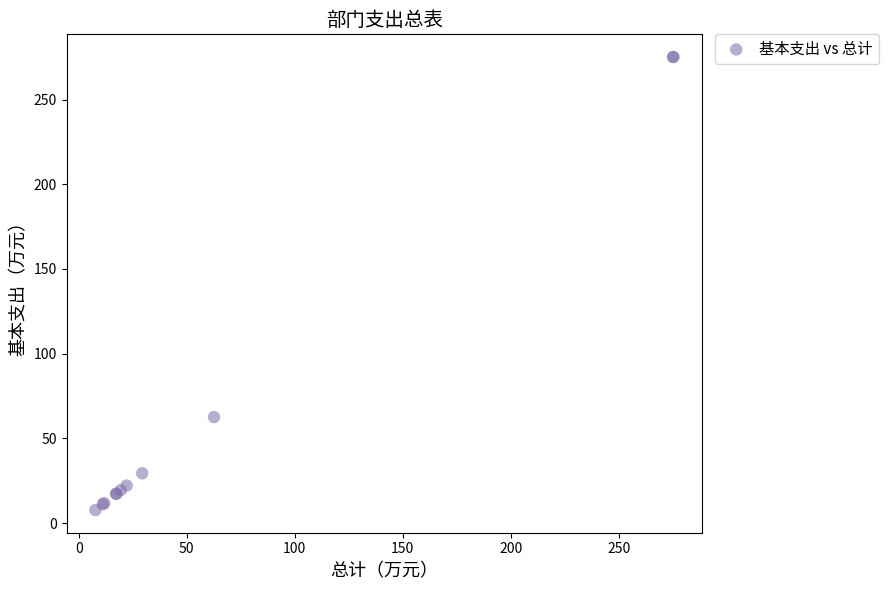

What Y value in the scatter plot is closest to 141?

62.6